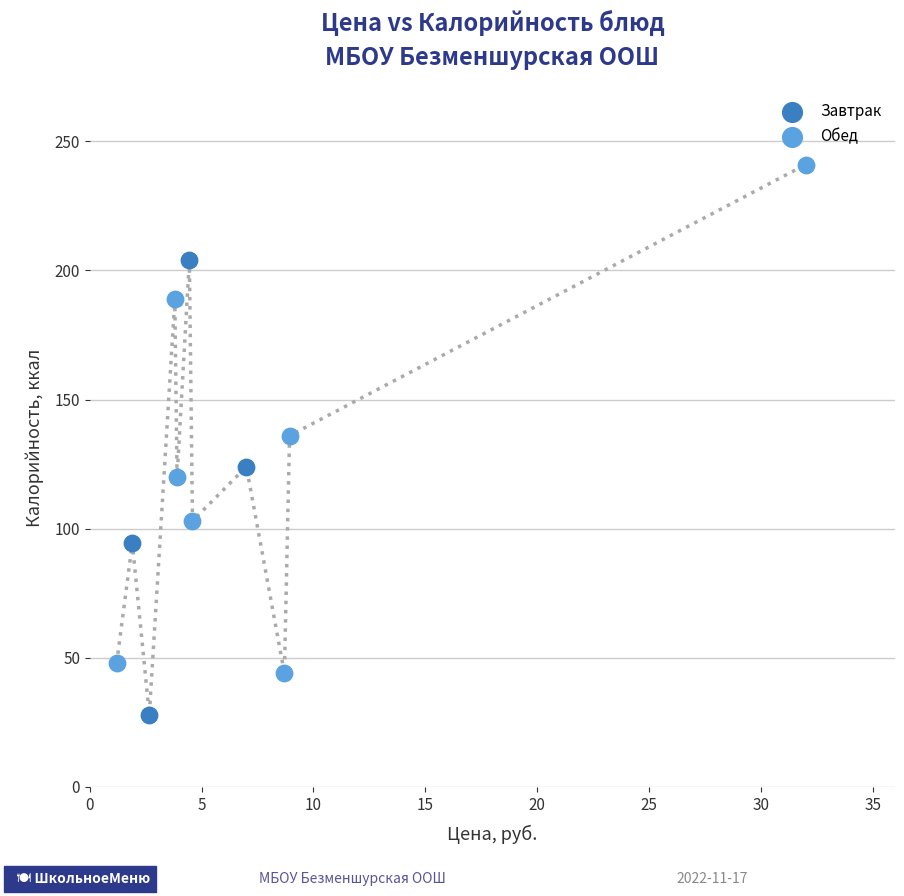

Which series contains the highest Y value?

Обед